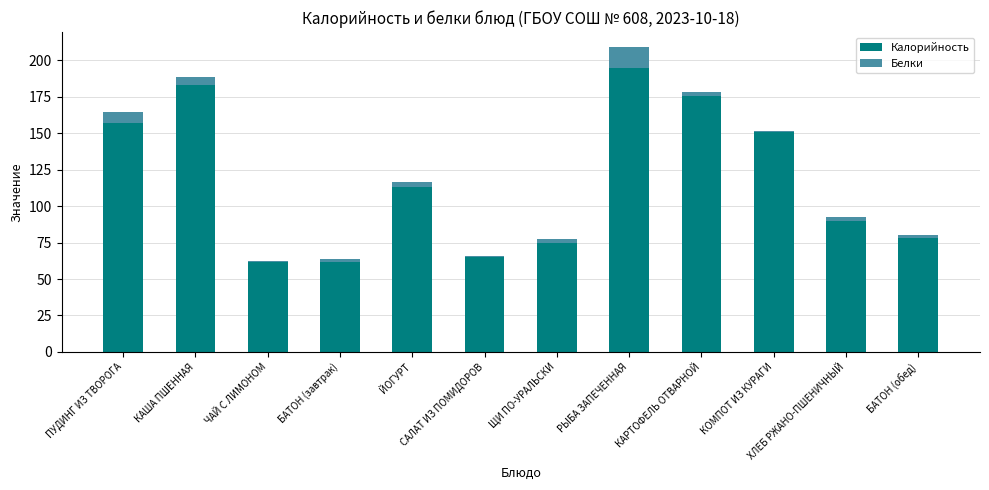

At which label does Калорийность first exceed 113?

ПУДИНГ ИЗ ТВОРОГА